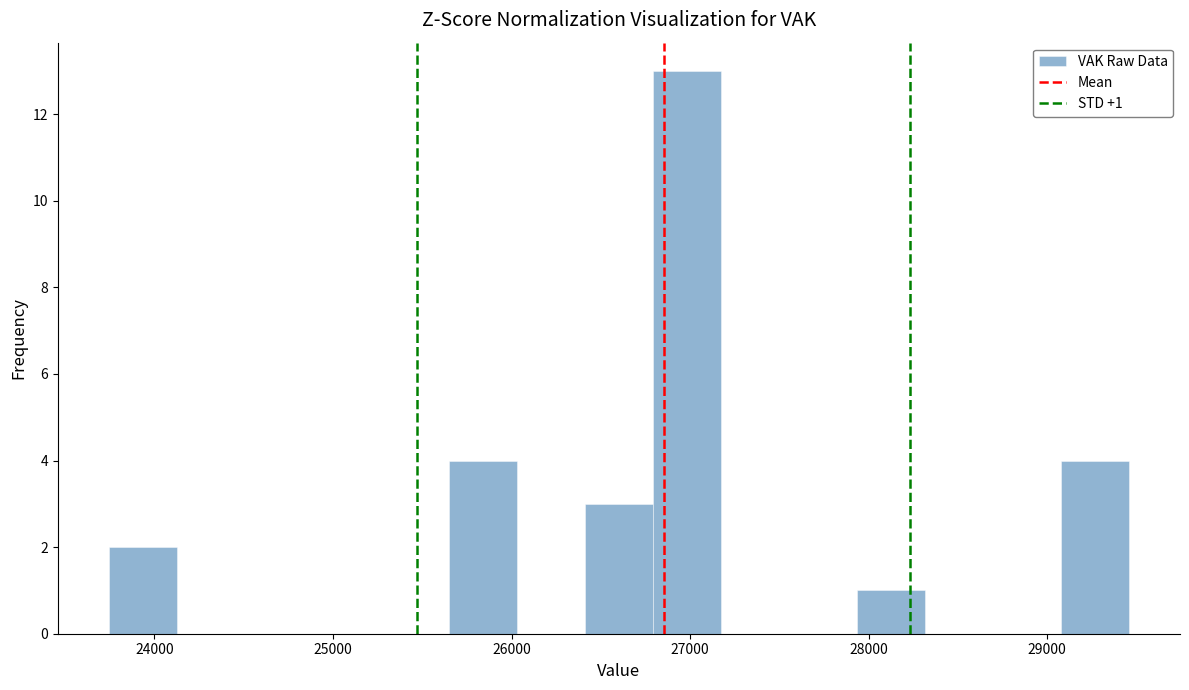

Around what value on the x-axis is the tallest bar? Give the approximate position of its centre, as read against the axis.

27000